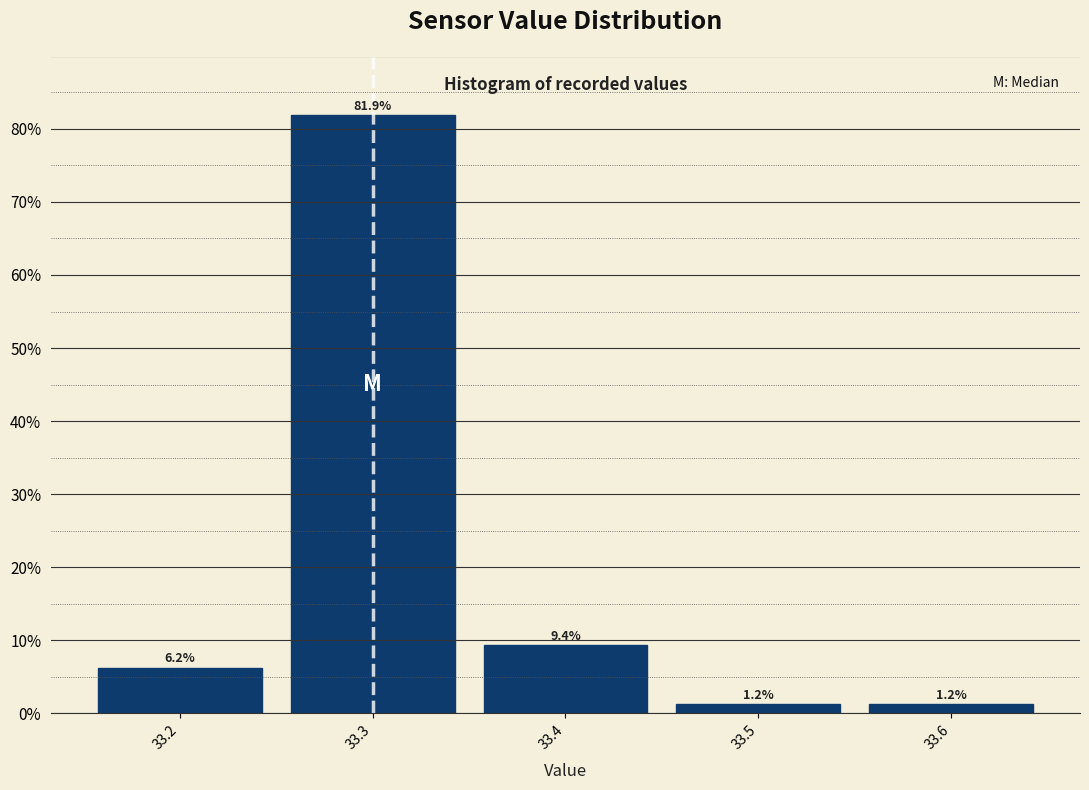

How tall is the bar that spans 33.15 to 33.25 on the x-axis?

6.2